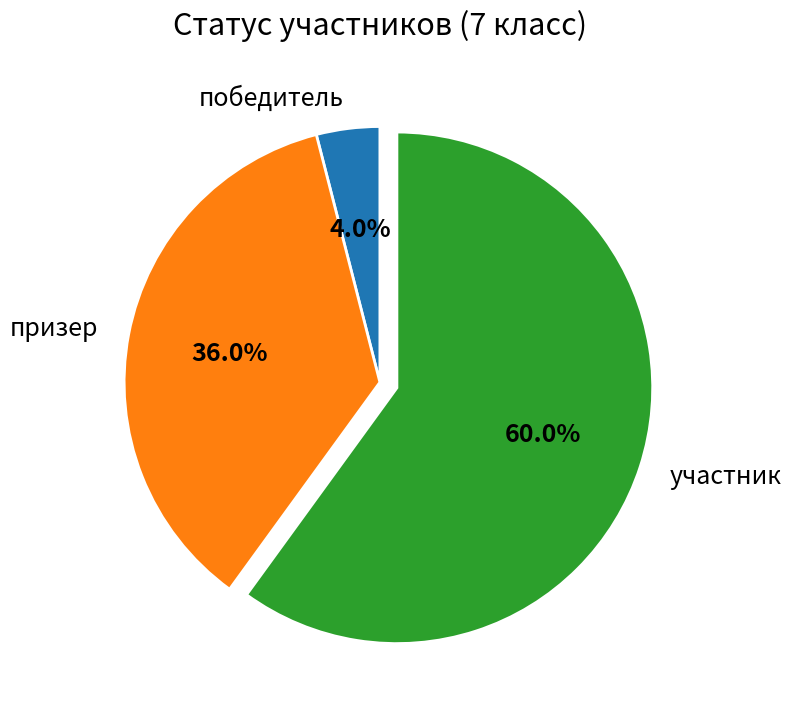

What is the majority slice?

участник